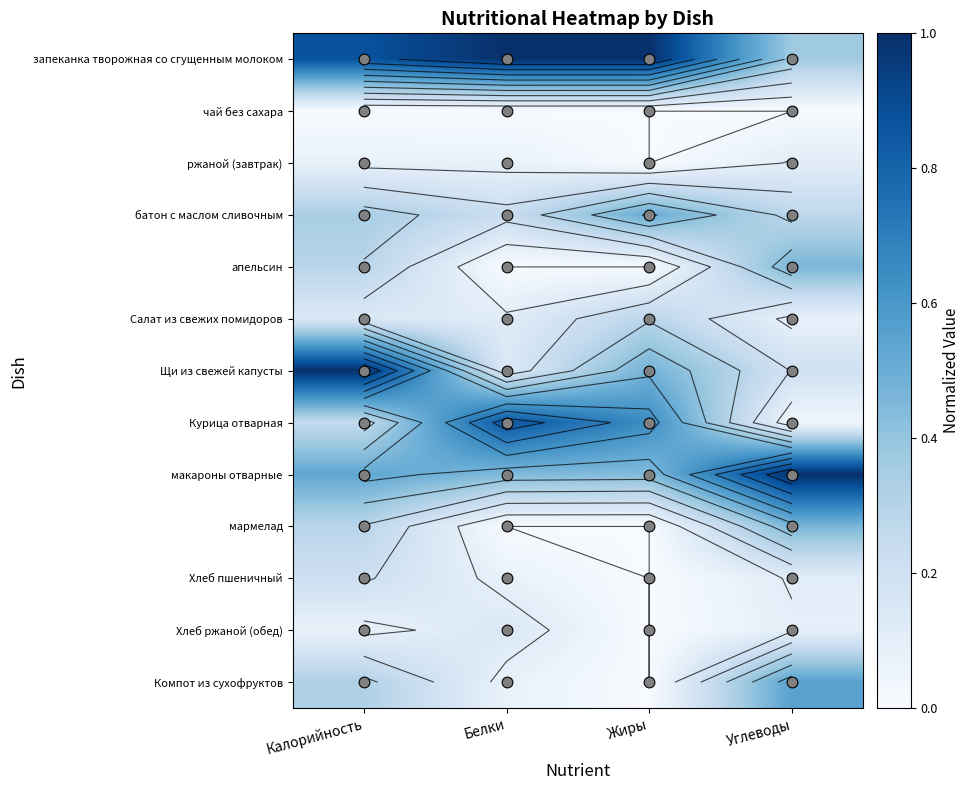

What is the total value across all series at Углеводы?

3.7